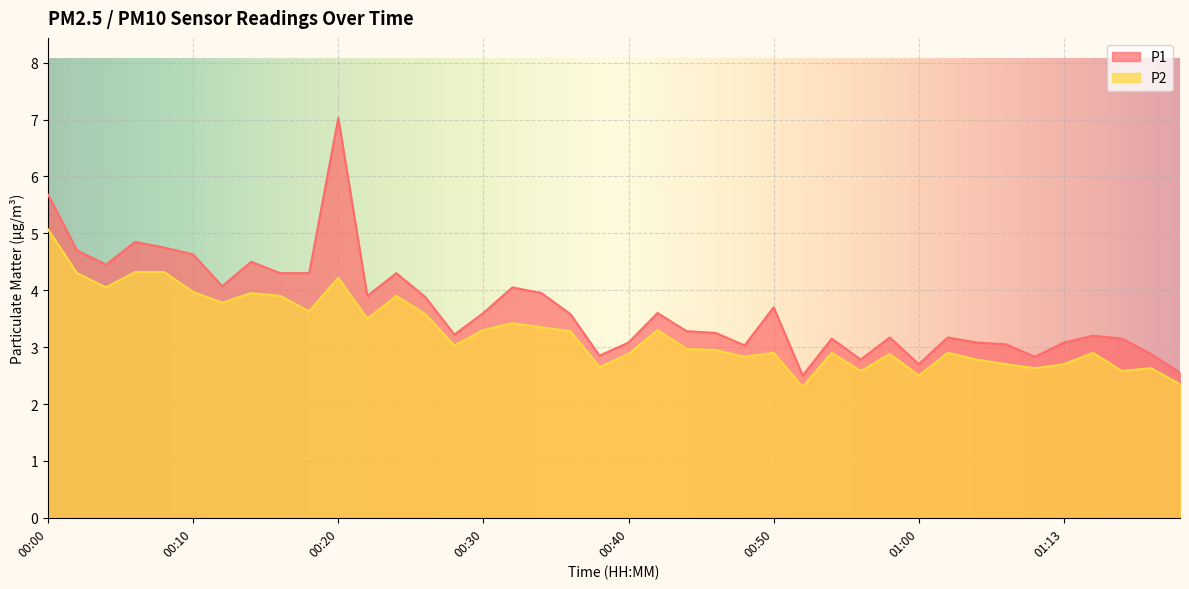

The P2 series shows 1.1 at 00:40. True or false?

False